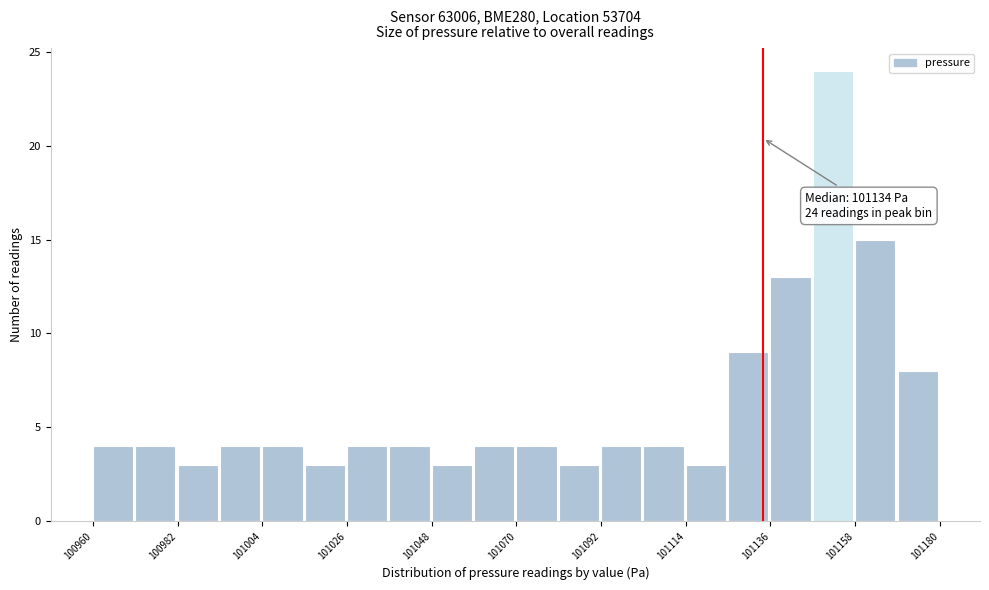

Read against the x-axis, roughly where is the centre of the tallest bar?

101150